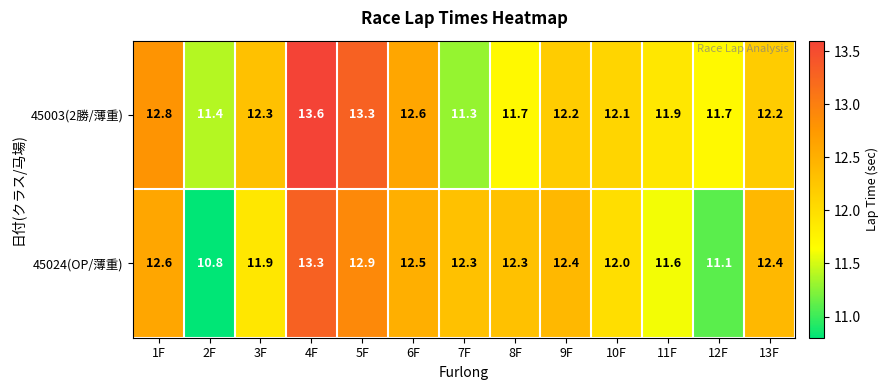

Which category has the highest value across all series?

4F